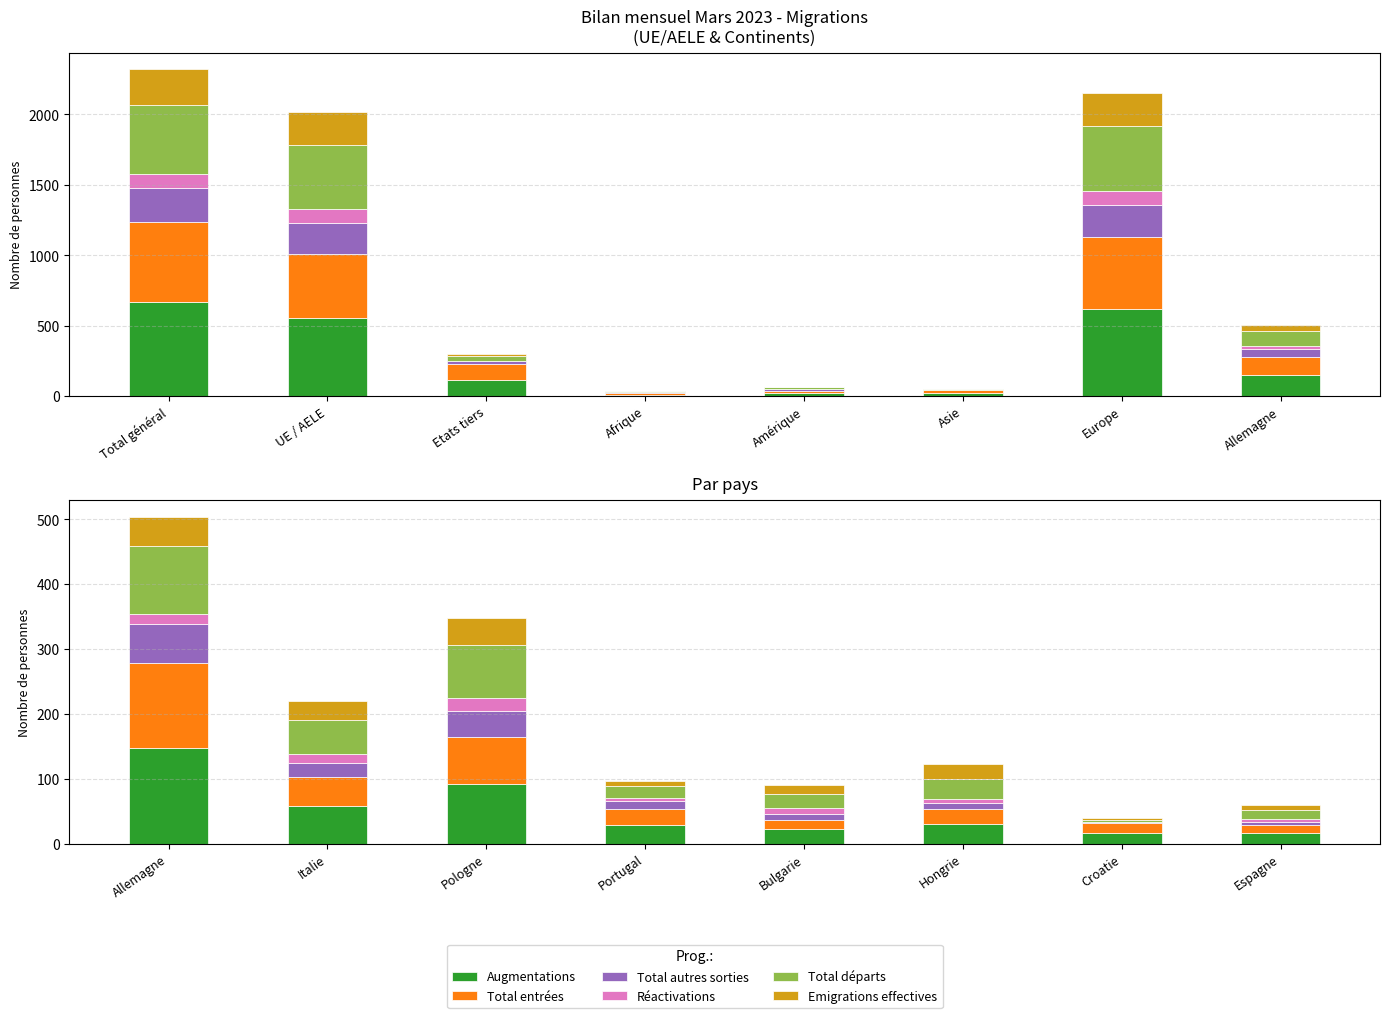

What is the label of the 5th bar from the left?

Bulgarie